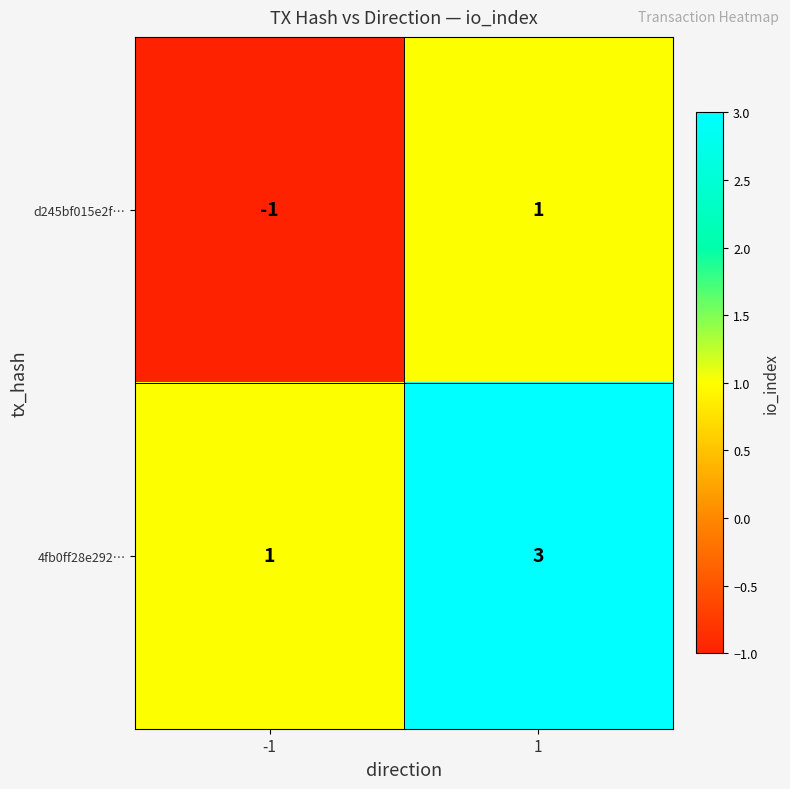

What is the sum of the 4fb0ff28e292… values at 1 and -1?

4